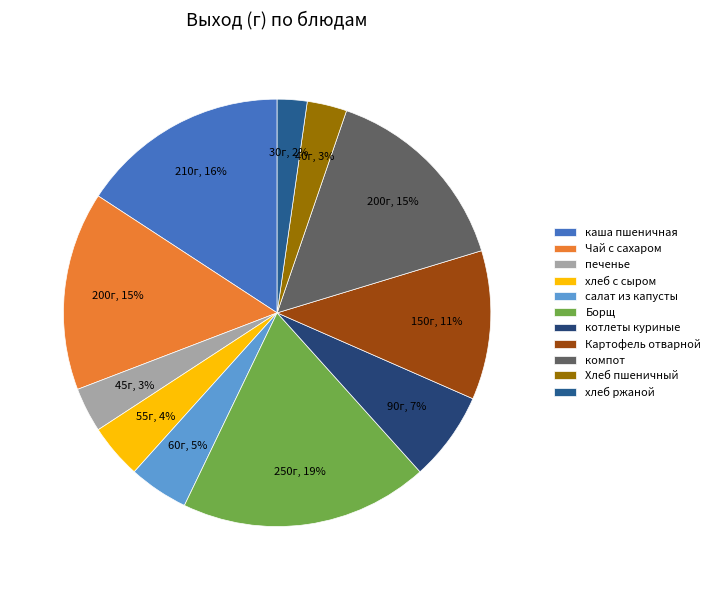

To the nearest percent, what is the average slice percentage?

9%